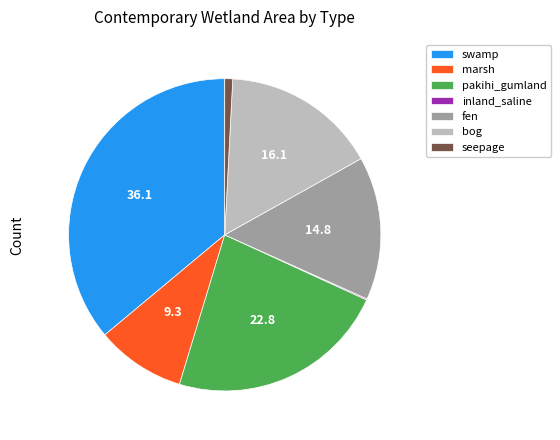

Which slice is the largest?

swamp